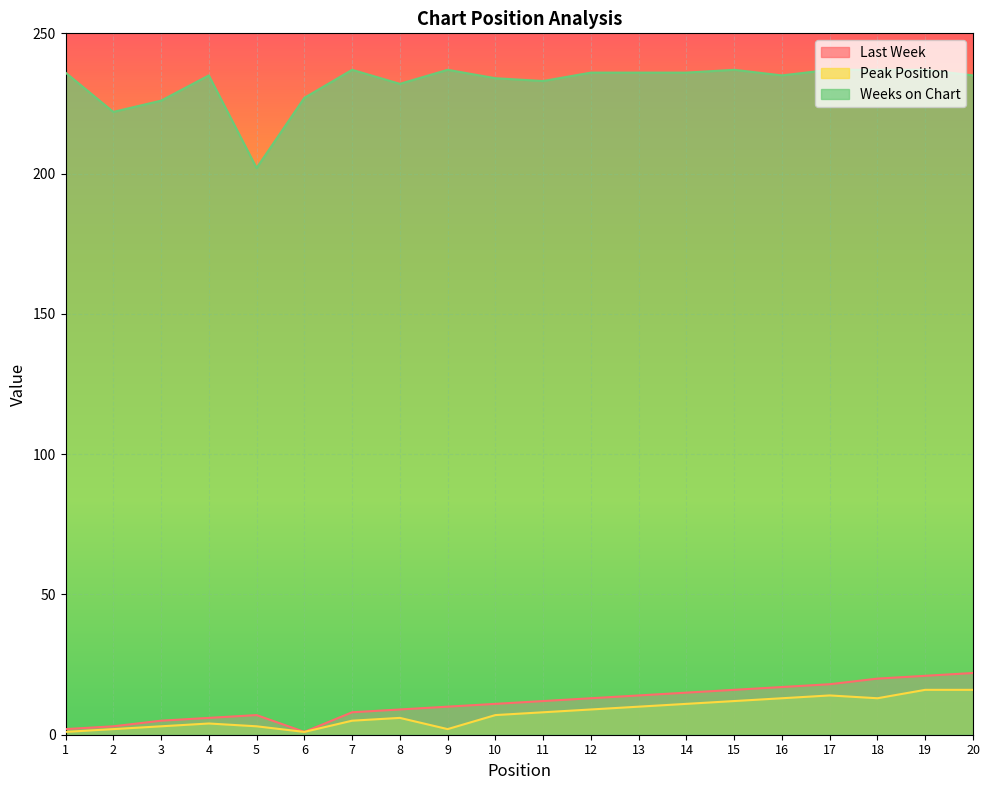

What is the difference between the maximum and minimum values in the Peak Position series?

15